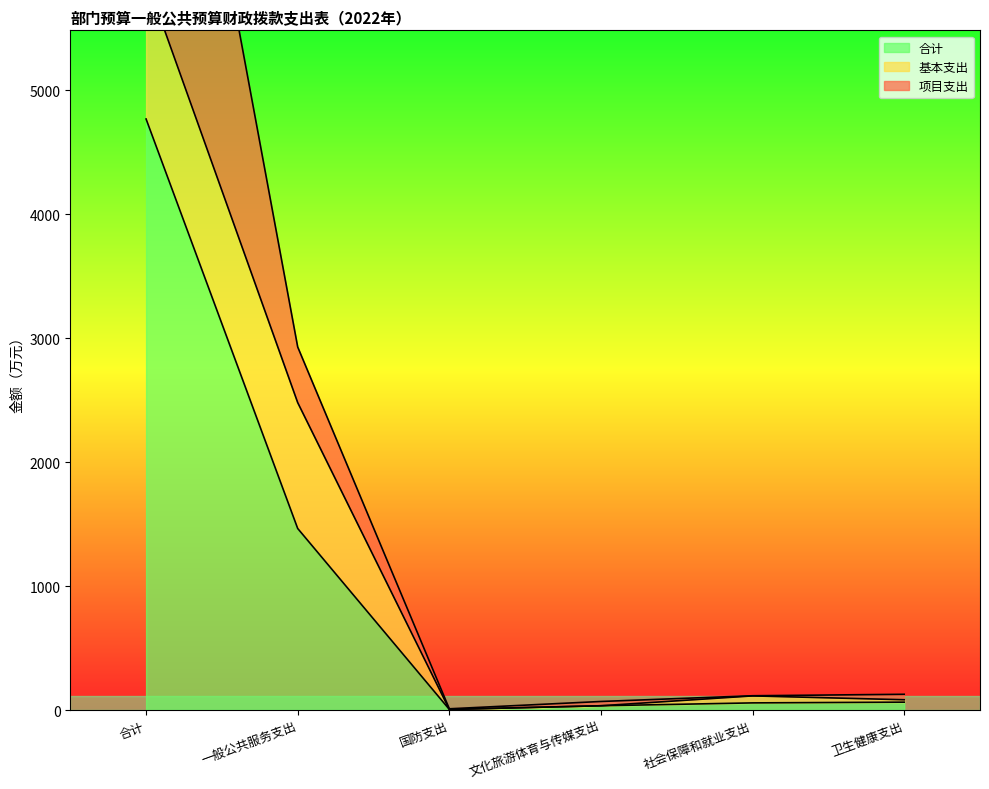

How many values in the 项目支出 series exceed 127?

3